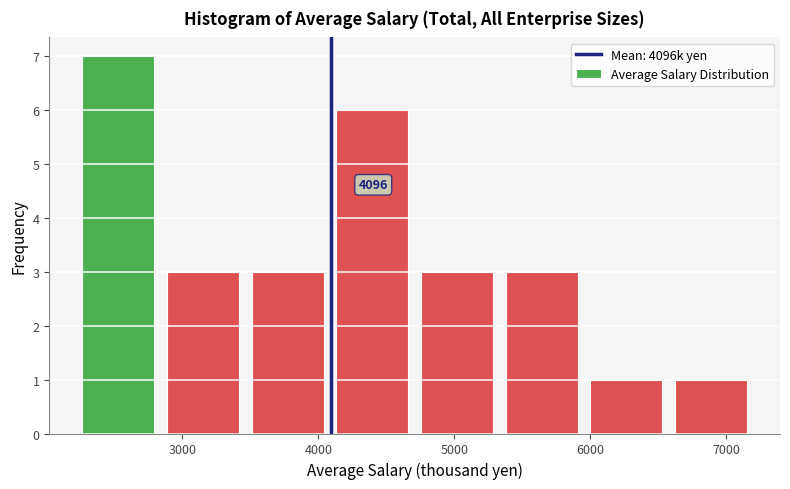

Over which range of the x-axis is the bar tallest?

2300 to 2900